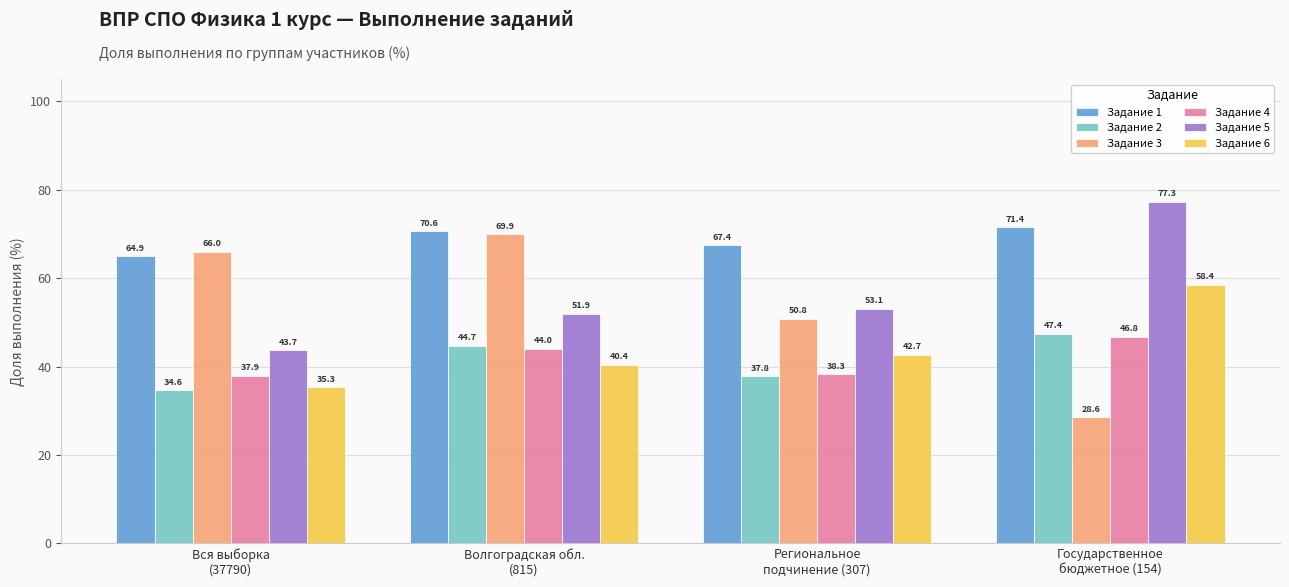

At which category is the sum across all series the highest?

Государственное
бюджетное (154)